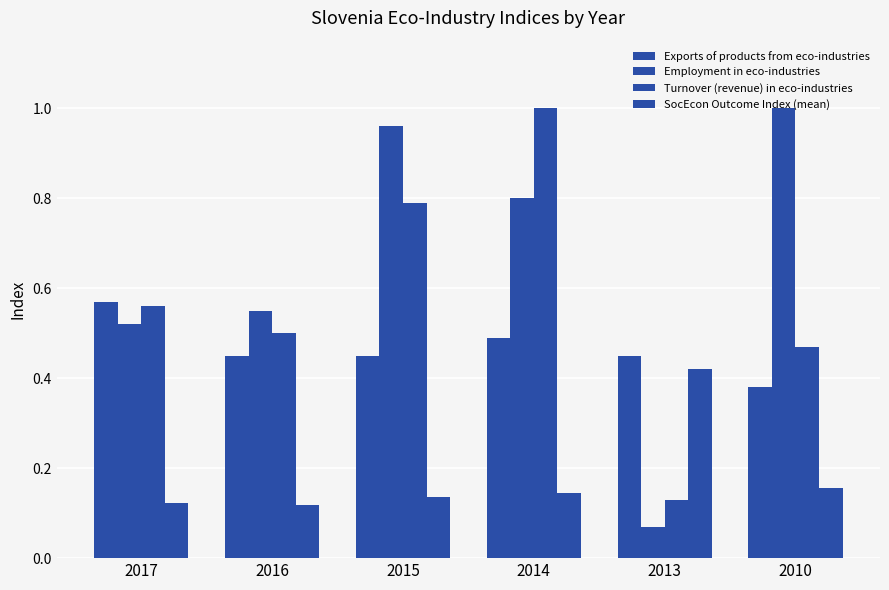

How many series are shown in this chart?

4